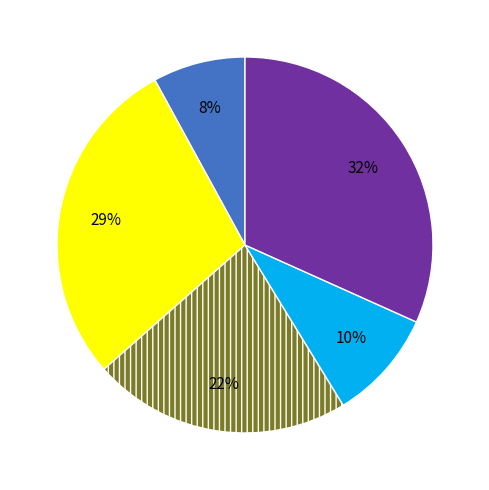

Is there a majority slice in this chart?

No